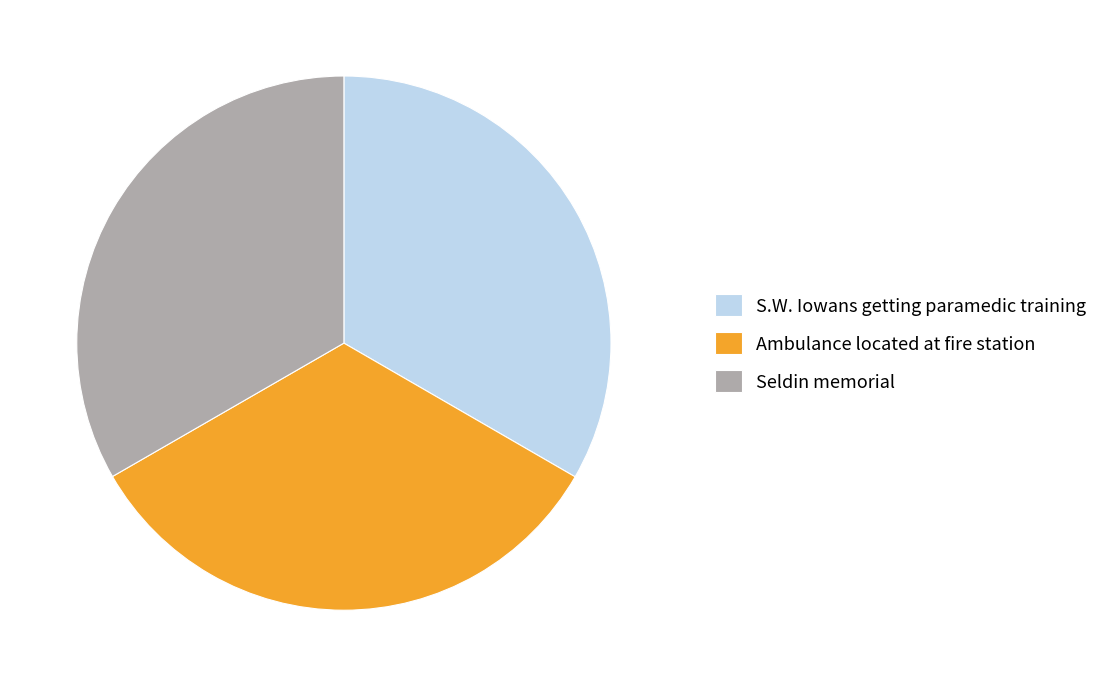

How many segments does this pie chart have?

3